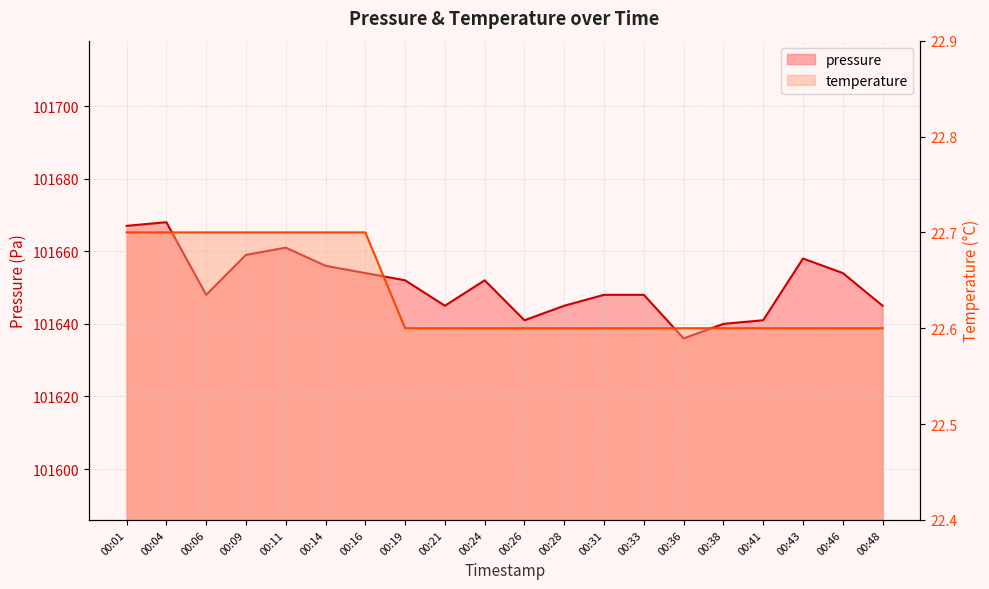

List the labels in order of pressure value, smallest first.

00:36, 00:38, 00:26, 00:41, 00:21, 00:28, 00:48, 00:06, 00:31, 00:33, 00:19, 00:24, 00:16, 00:46, 00:14, 00:43, 00:09, 00:11, 00:01, 00:04